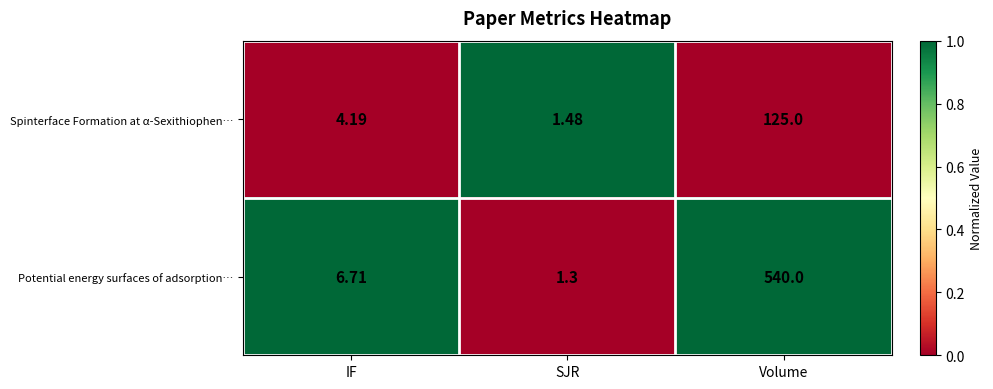

Rank the categories by Potential energy surfaces of adsorption… value from lowest to highest.

SJR, IF, Volume